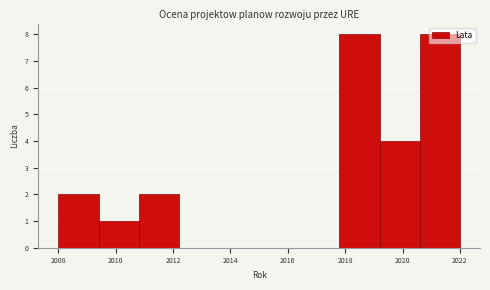

How tall is the bar that spans 2010.8 to 2012.2 on the x-axis? The values are not printed on the chart, so give them approximately, as read against the axis.

2